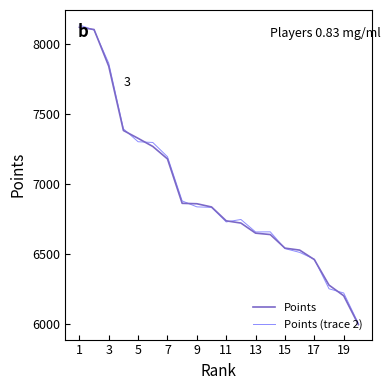

What is the smallest value displayed?

5997.0